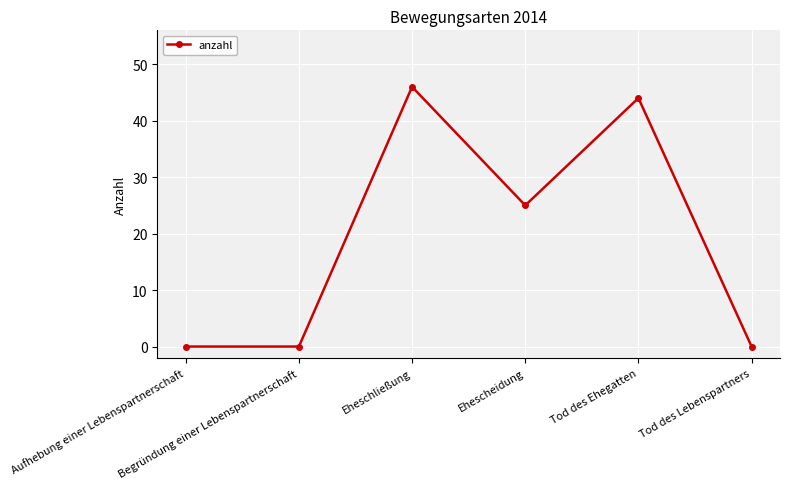

How many series are shown in this chart?

1